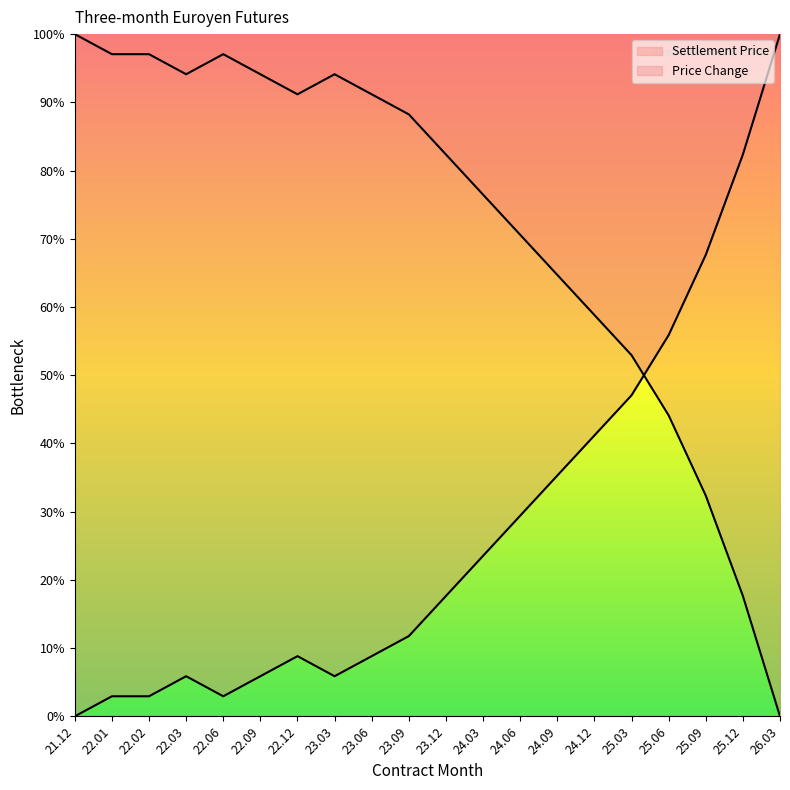

Reading right to left, extract all data points from this chart.

Settlement Price: 100.0	82.4	67.6	55.9	47.1	41.2	35.3	29.4	23.5	17.6	11.8	8.8	5.9	8.8	5.9	2.9	5.9	2.9	2.9	0.0
Price Change: 0.0	17.6	32.4	44.1	52.9	58.8	64.7	70.6	76.5	82.4	88.2	91.2	94.1	91.2	94.1	97.1	94.1	97.1	97.1	100.0